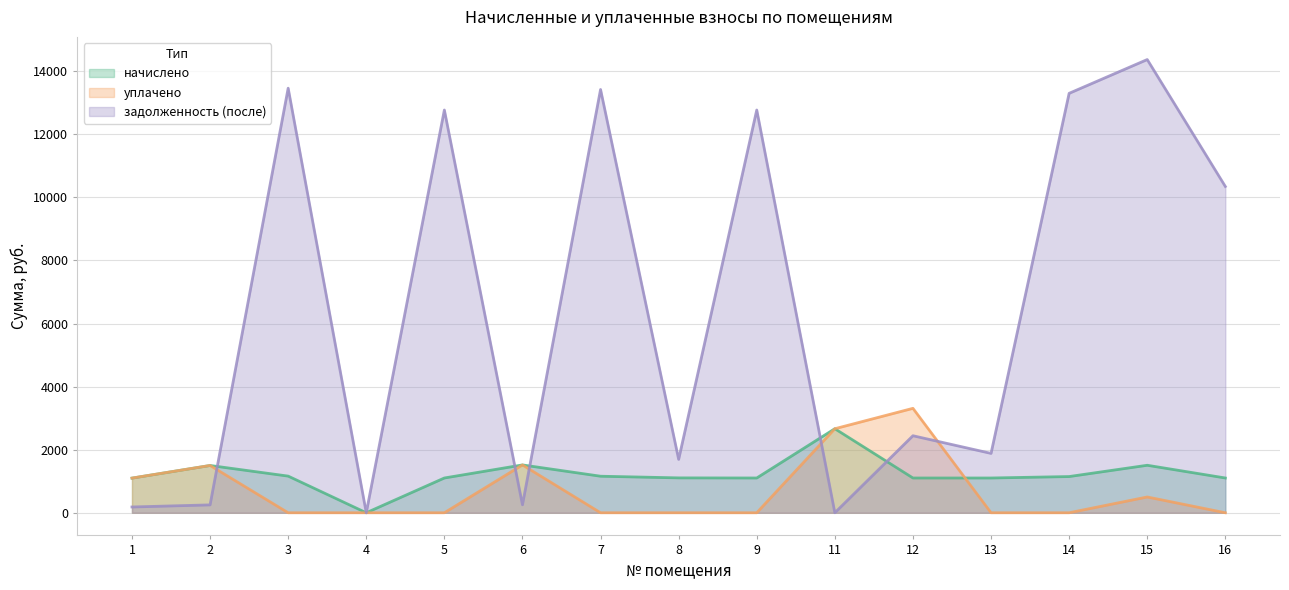

How many positive values does the уплачено series have?

6